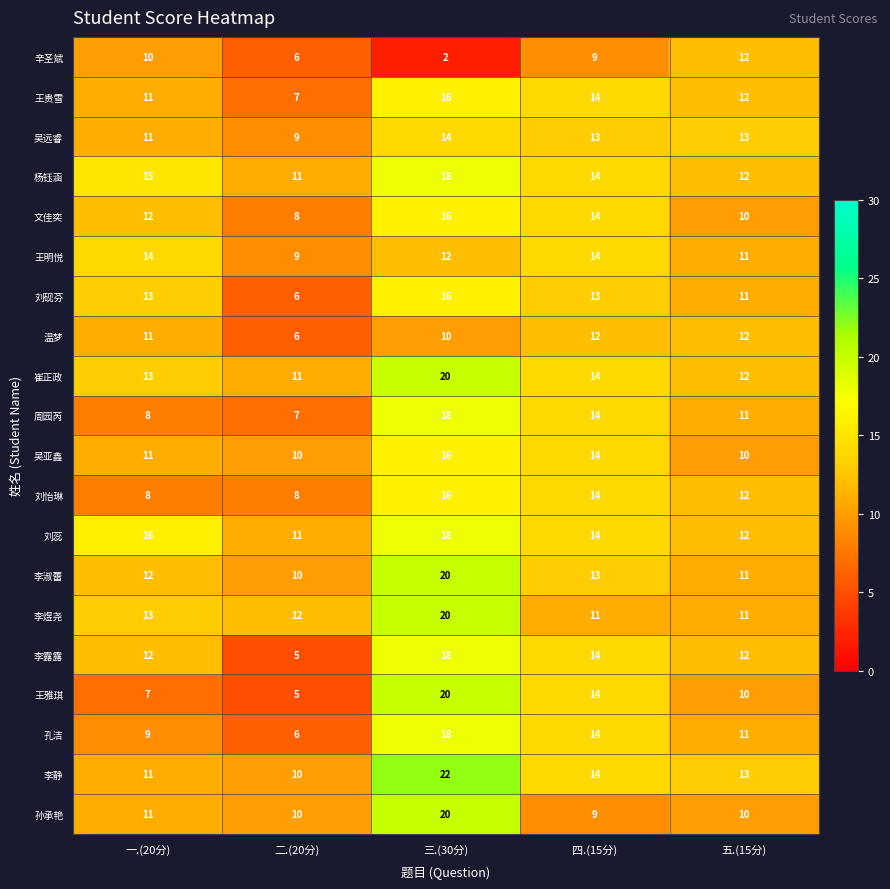

How many values in the 李露露 series are below 12?

1